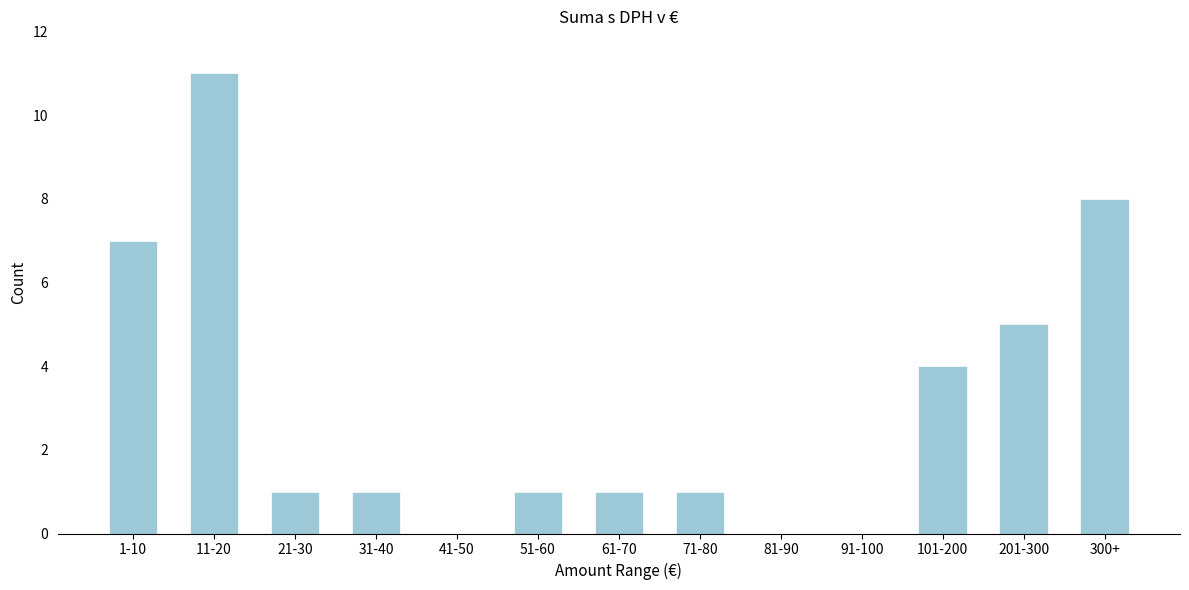

Reading left to right, extract all data points from this chart.

1-10=7	11-20=11	21-30=1	31-40=1	41-50=0	51-60=1	61-70=1	71-80=1	81-90=0	91-100=0	101-200=4	201-300=5	300+=8